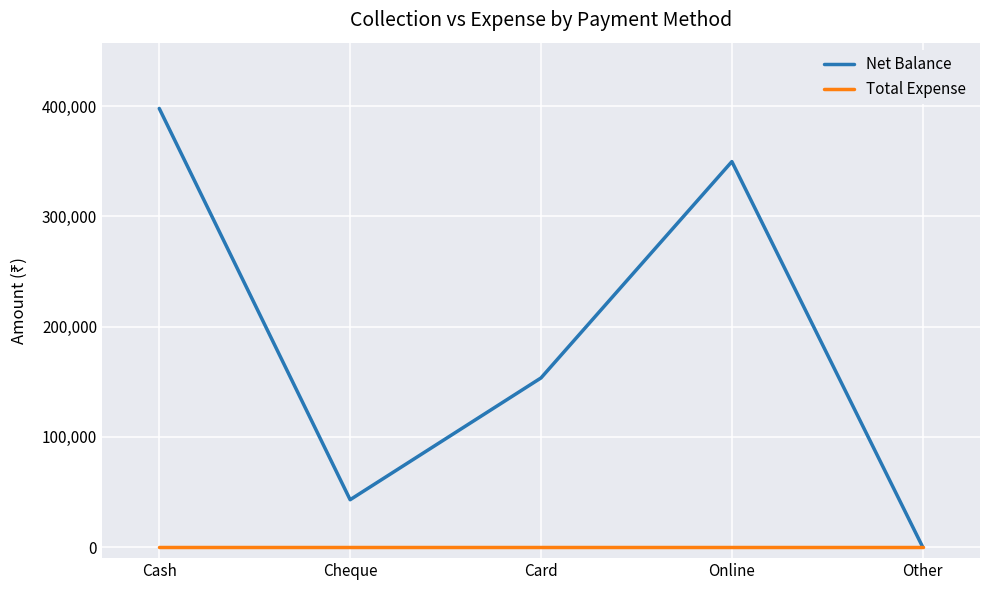

How many series are shown in this chart?

2